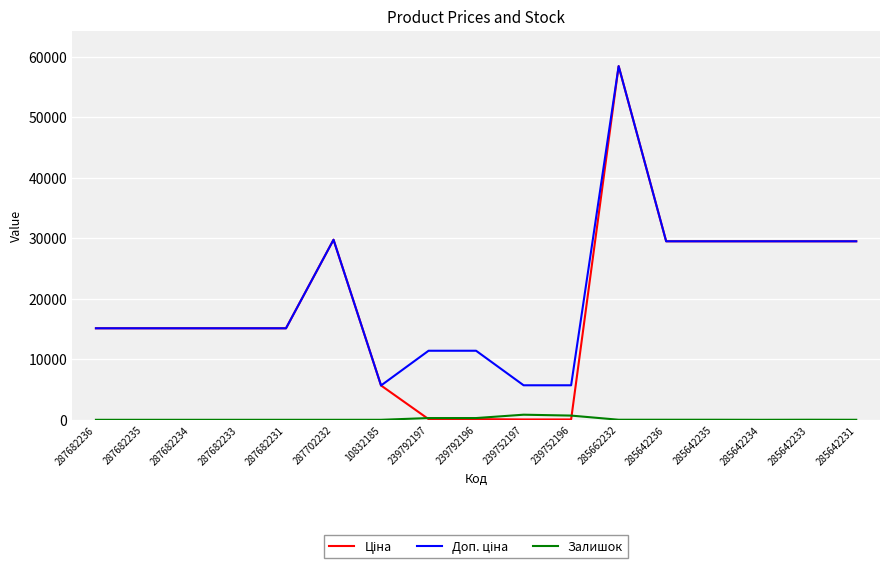

What is the difference between the maximum and minimum values in the Залишок series?

845.0